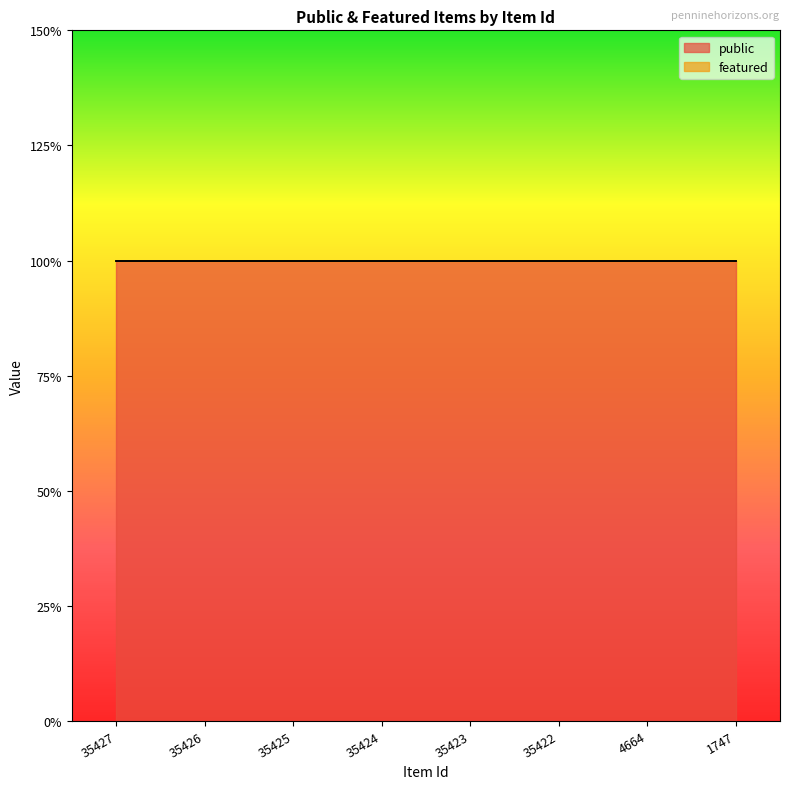

True or false: public has a value of 1 at 35423.

True